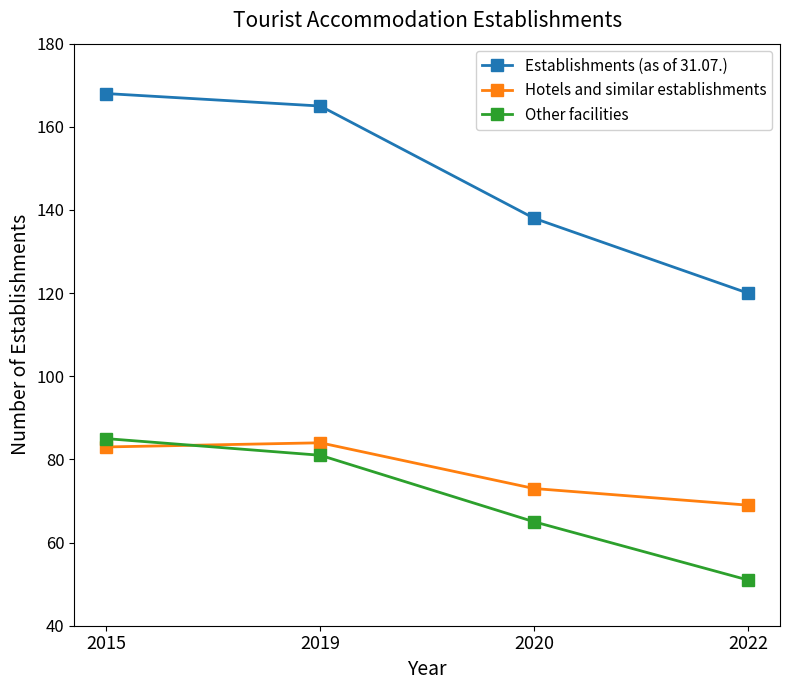

What are all the series names shown in the legend?

Establishments (as of 31.07.), Hotels and similar establishments, Other facilities